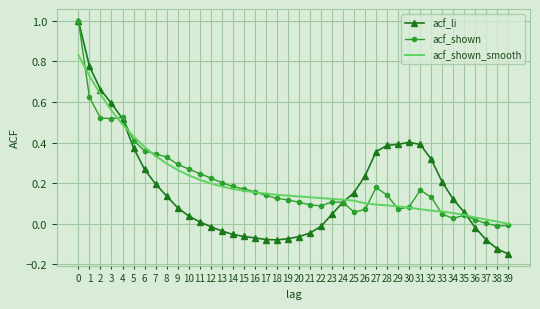

True or false: acf_shown_smooth has a value of 0.7 at 4.

False